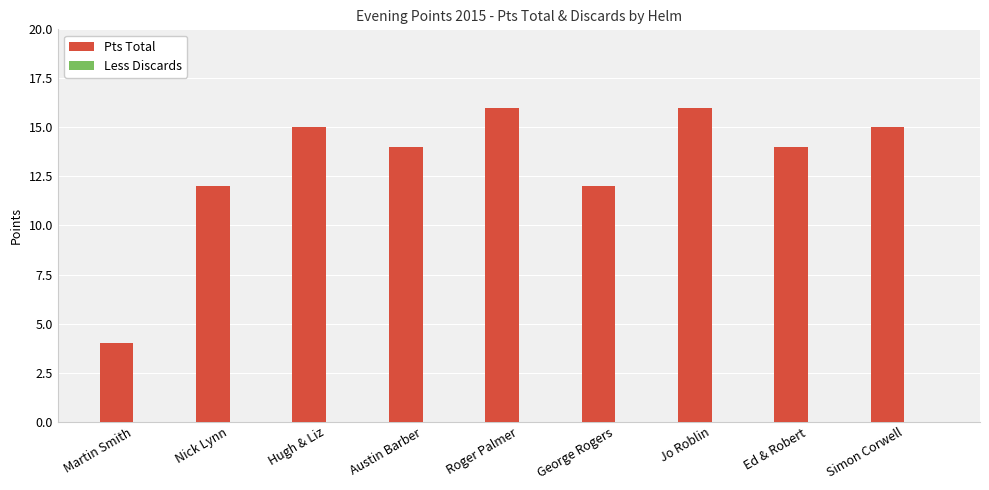

How many bars are there in total?

9